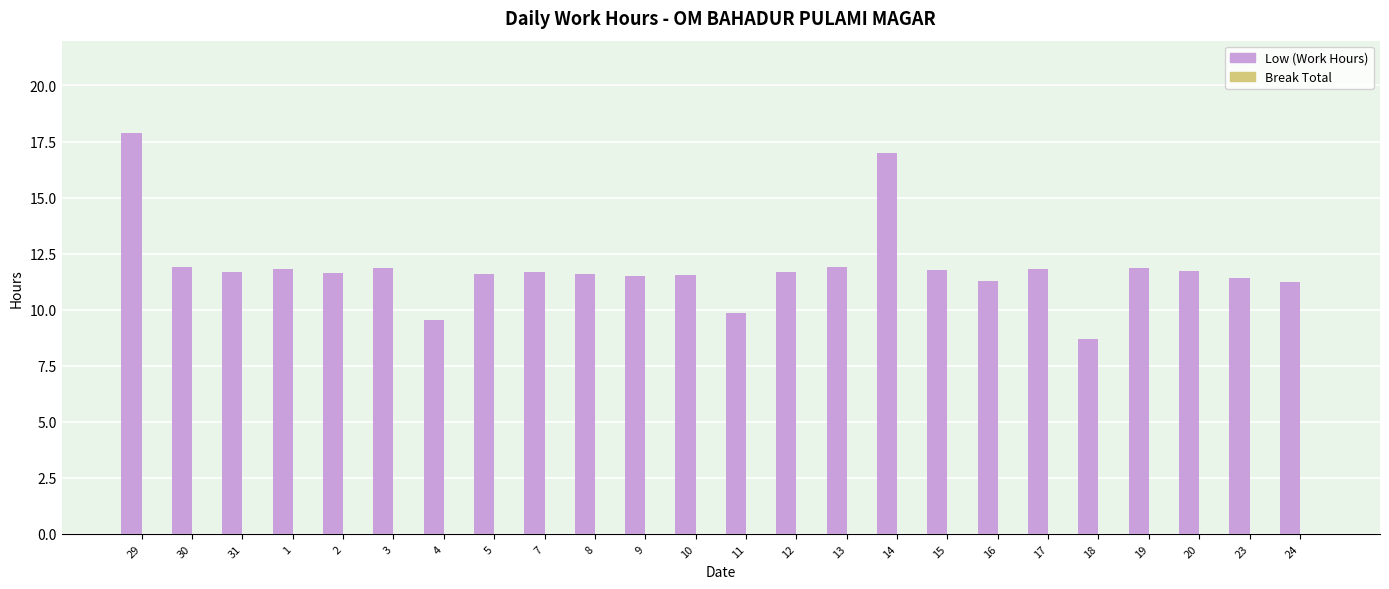

How many categories are shown in the chart?

24